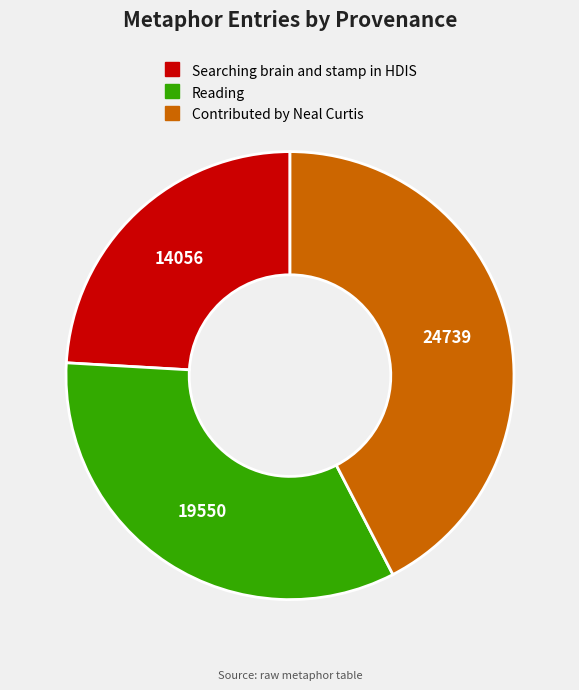

Do Searching brain and stamp in HDIS and Contributed by Neal Curtis together represent more than half of the pie?

Yes